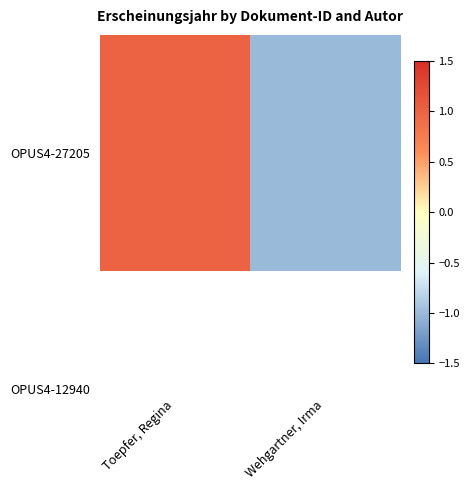

True or false: the data shows 0 at Toepfer, Regina.

False